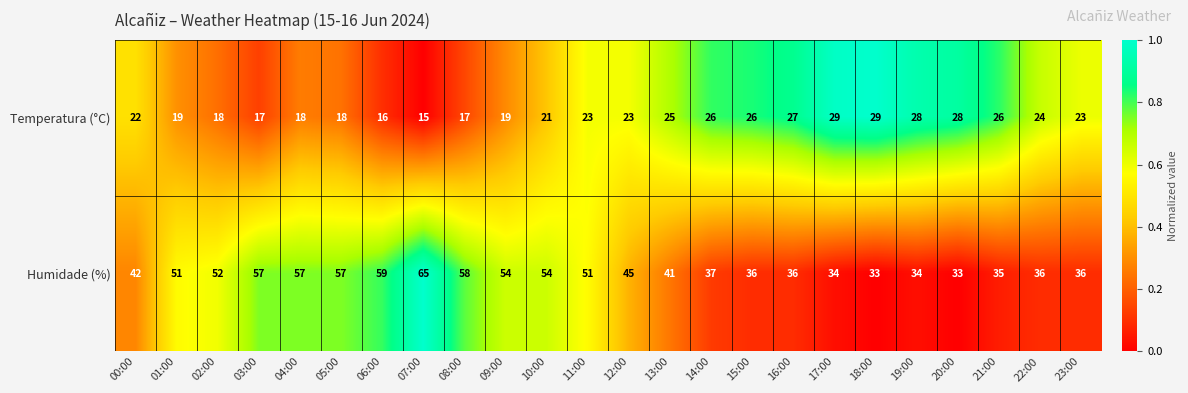

At which category is the sum across all series the highest?

07:00